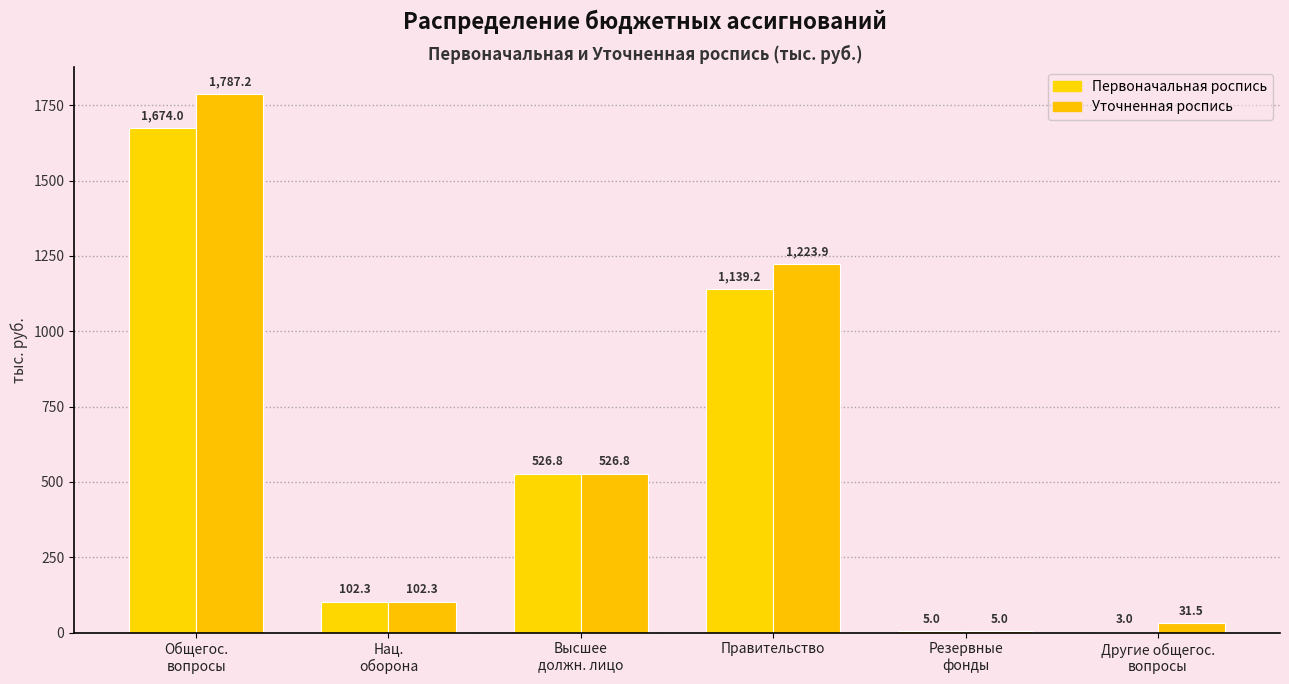

Between Высшее
должн. лицо and Другие общегос.
вопросы, which series saw the biggest shift?

Первоначальная роспись